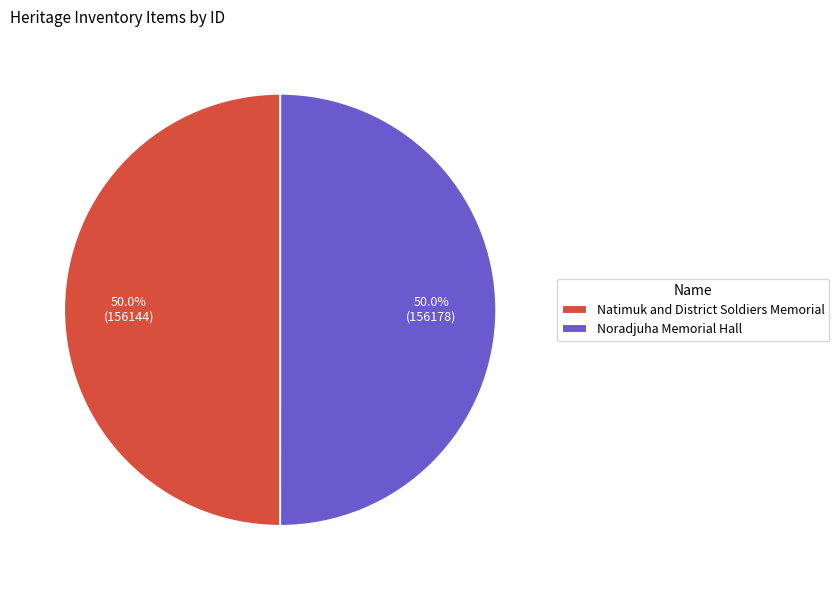

To the nearest percent, what portion does Natimuk and District Soldiers Memorial represent?

50%